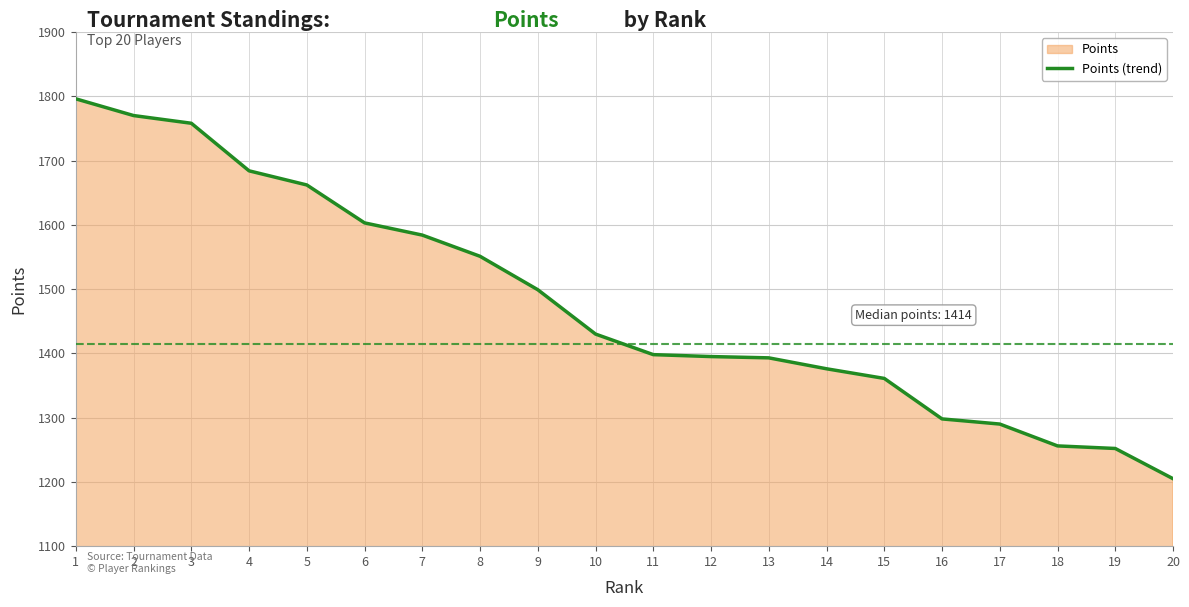

The value at 4 is 2278. True or false?

False